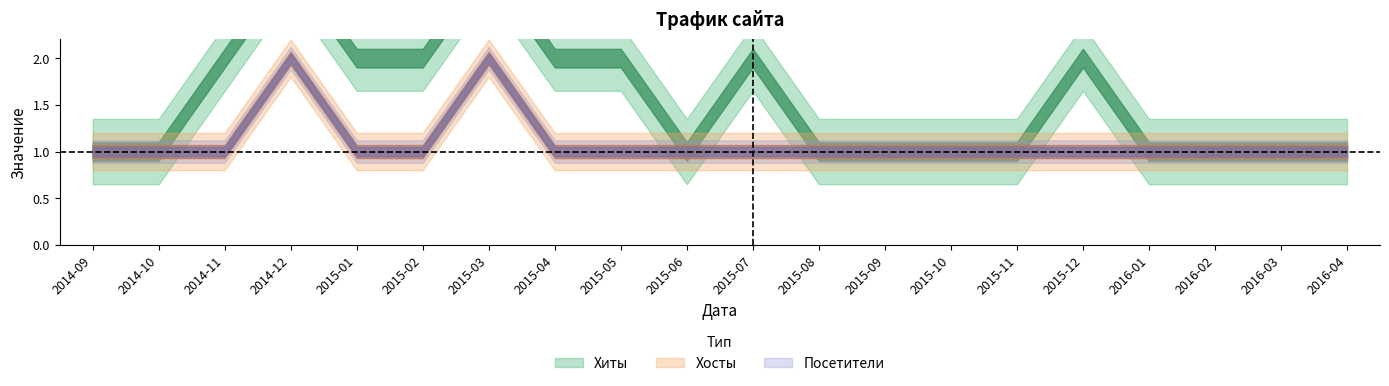

How many categories are shown in the chart?

20